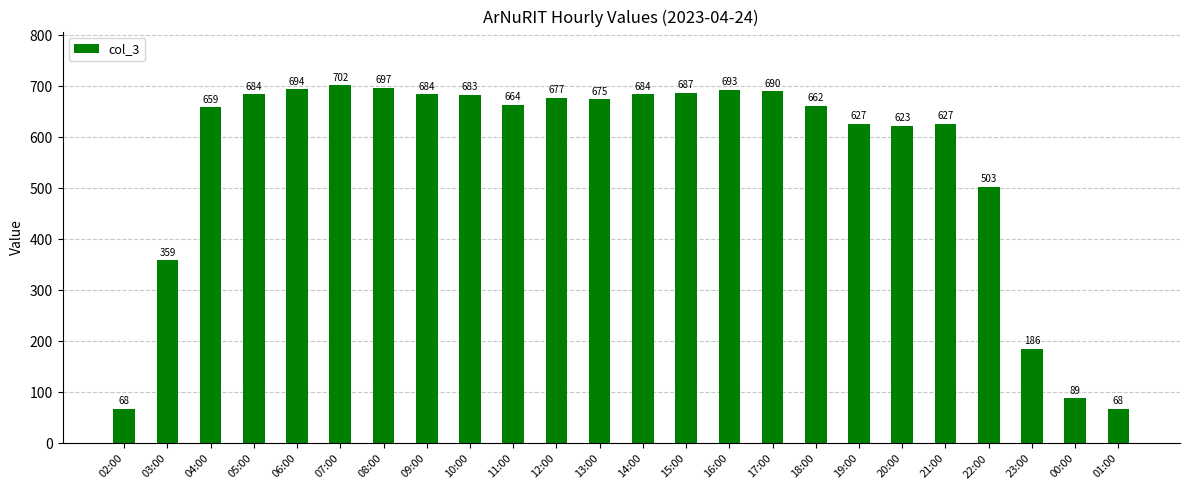

What position from the right is 14:00?

12